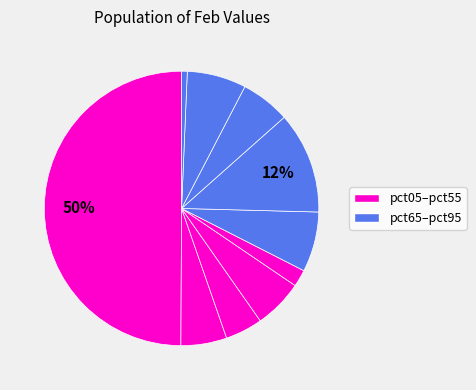

Rank the categories by value from highest to lowest.

pct05, pct65, pct55, pct85, pct75, pct35, pct15, pct25, pct45, pct95